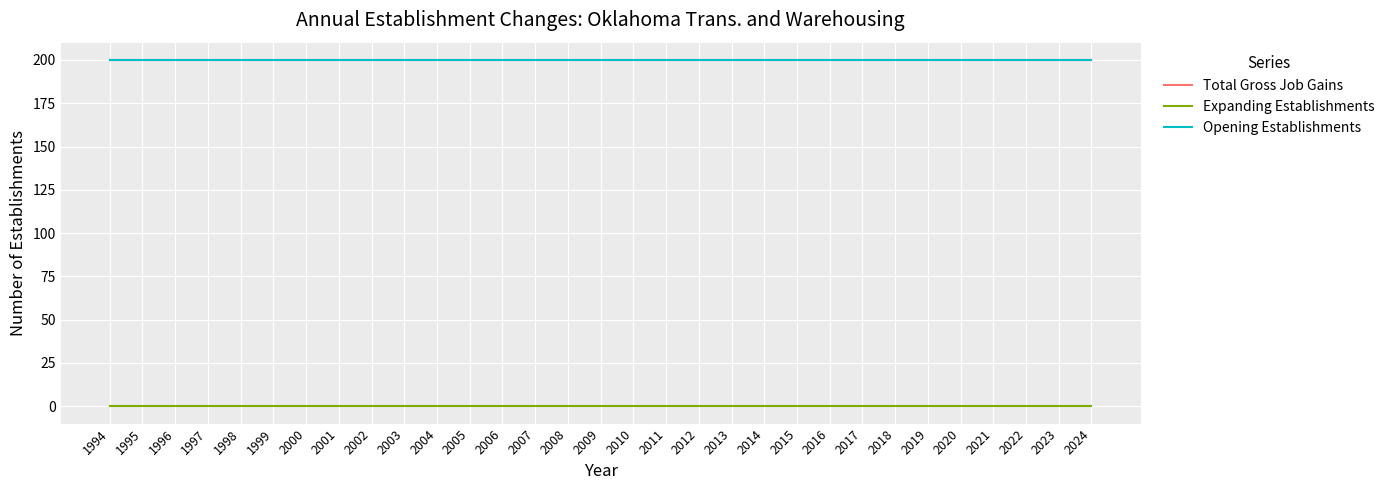

Which series has the largest range (max minus min)?

Total Gross Job Gains